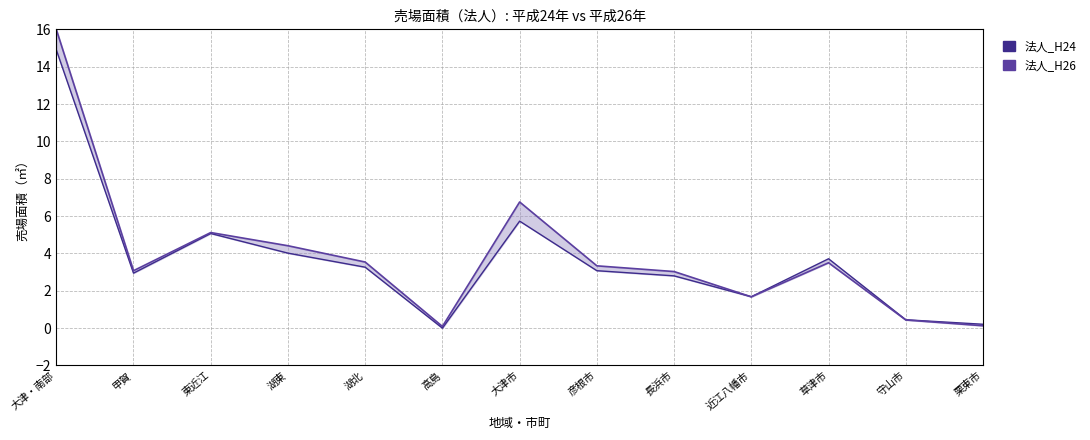

How many lines are shown in the chart?

2